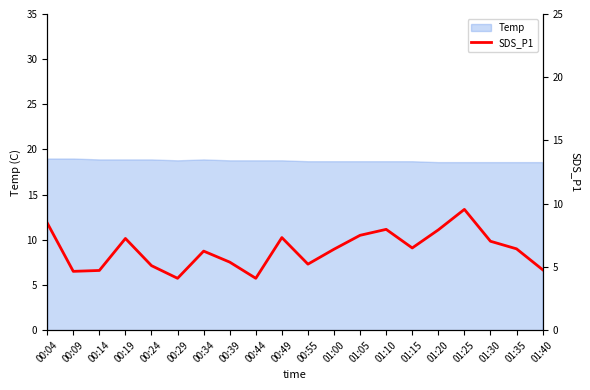

What is the difference between the maximum and second lowest values?

5.5